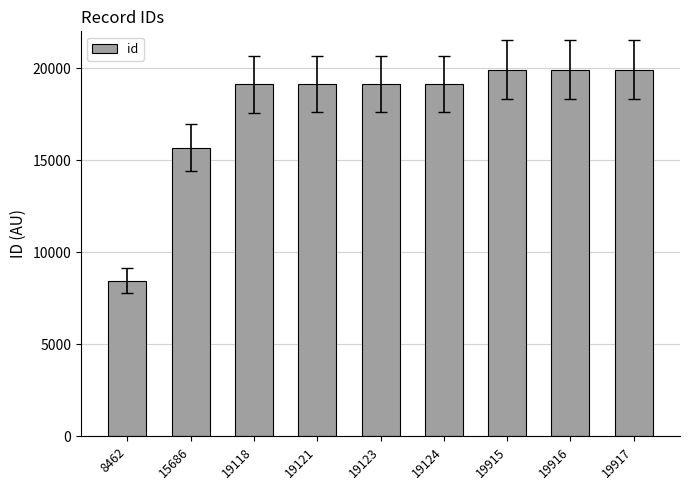

What is the sum of all values?

160382